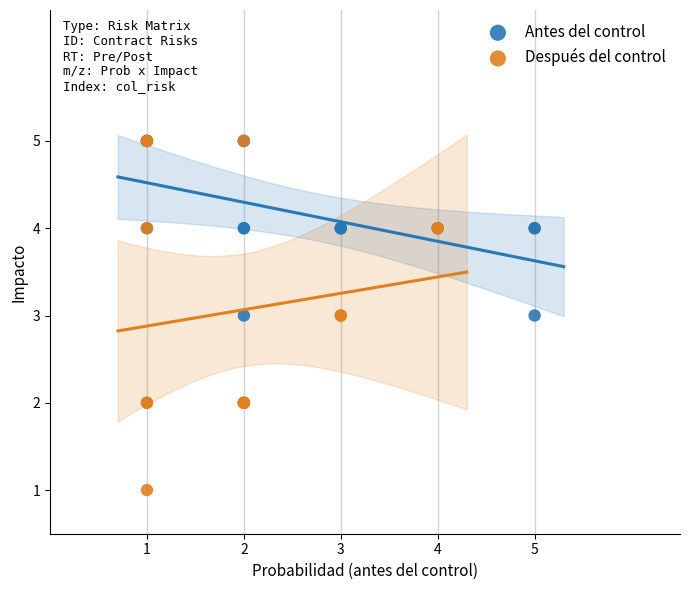

Which series reaches the minimum Y coordinate?

Después del control